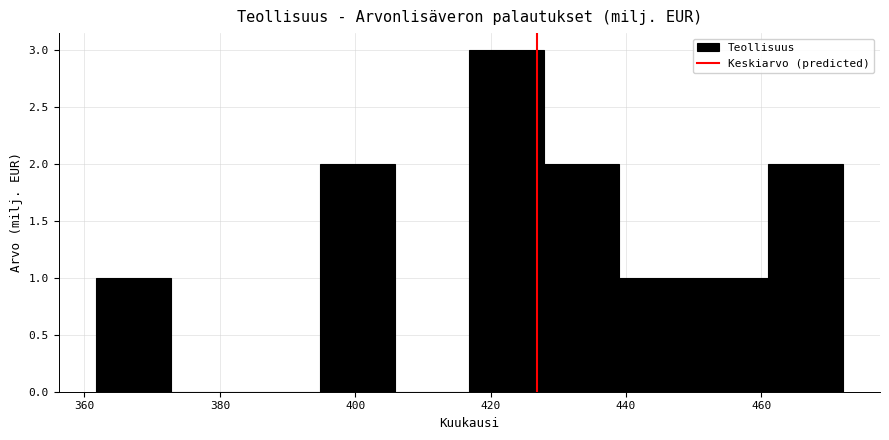

Which range on the x-axis has the tallest bar?

416 to 428